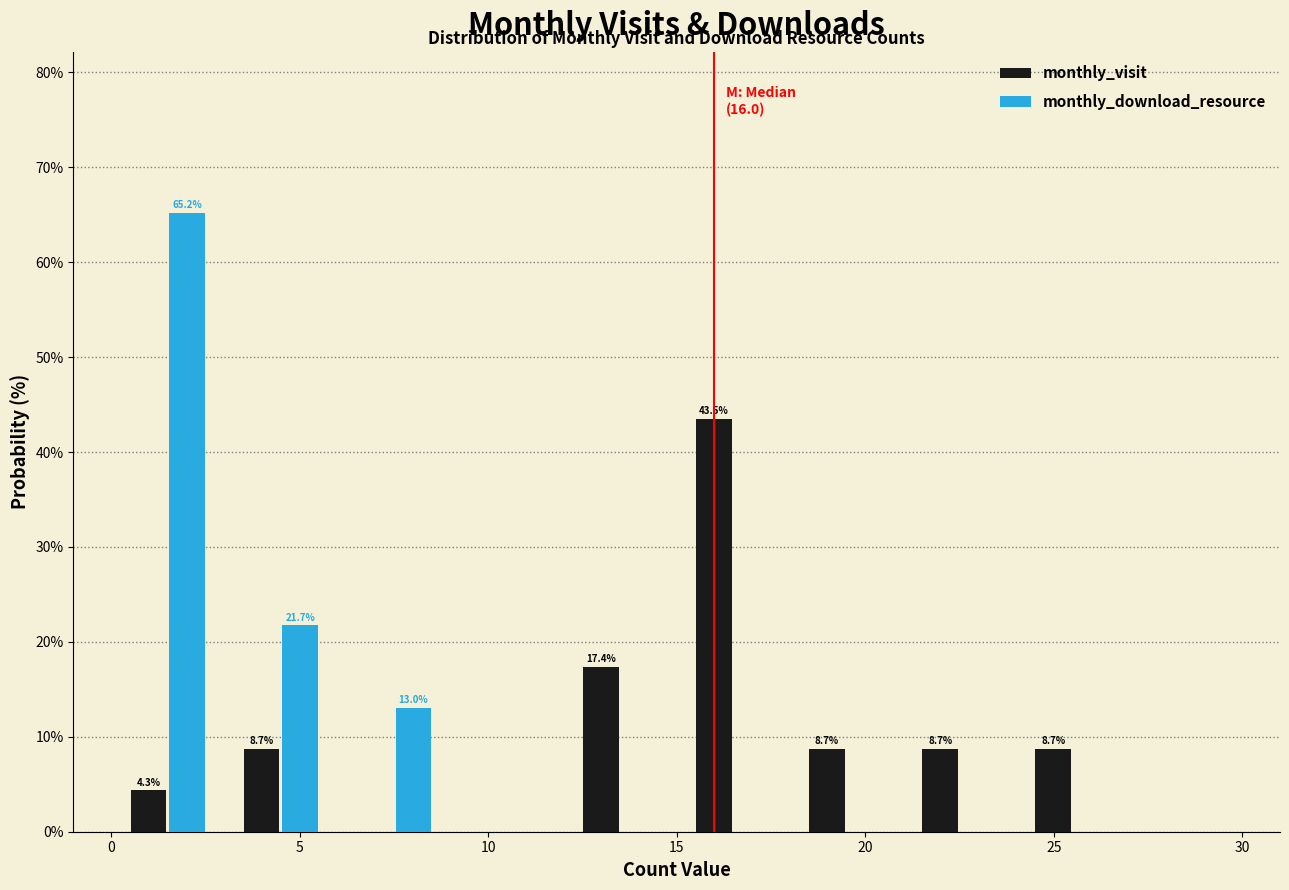

In the monthly_download_resource series, which range on the x-axis has the tallest bar?

0 to 3